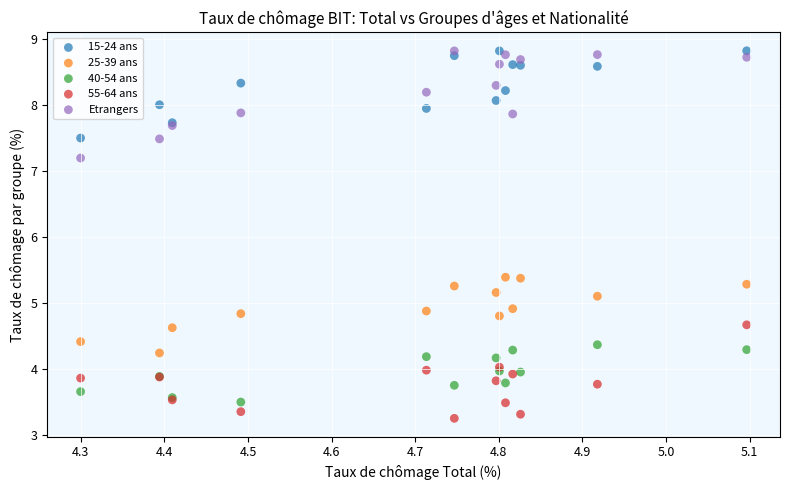

Which series has the widest spread of Y values?

Etrangers